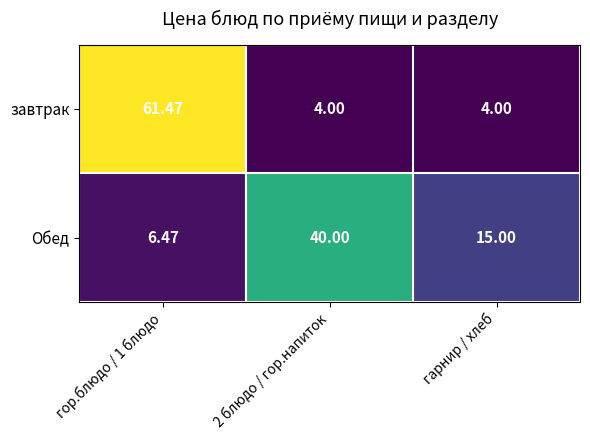

At гор.блюдо / 1 блюдо, list the series in order from smallest to largest.

Обед, завтрак